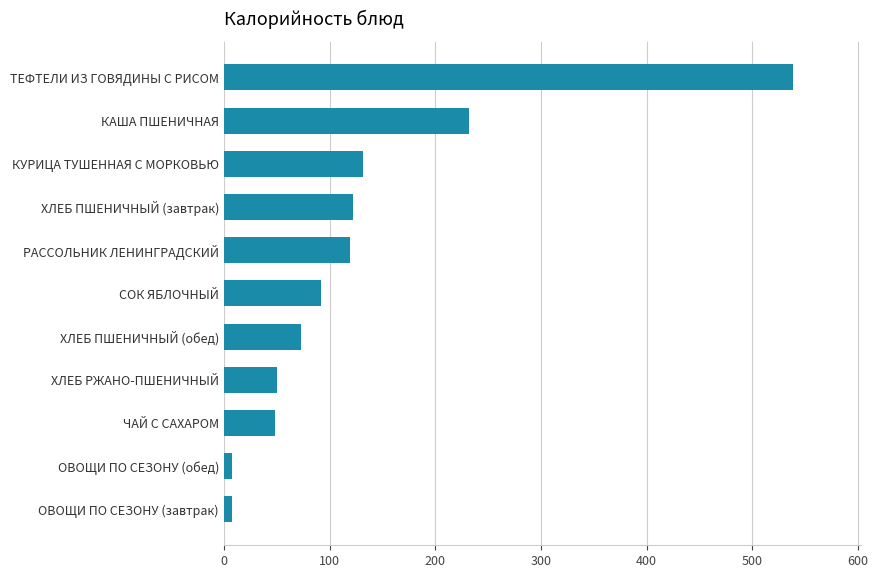

What is the sum of the values at ХЛЕБ РЖАНО-ПШЕНИЧНЫЙ and РАССОЛЬНИК ЛЕНИНГРАДСКИЙ?

169.6